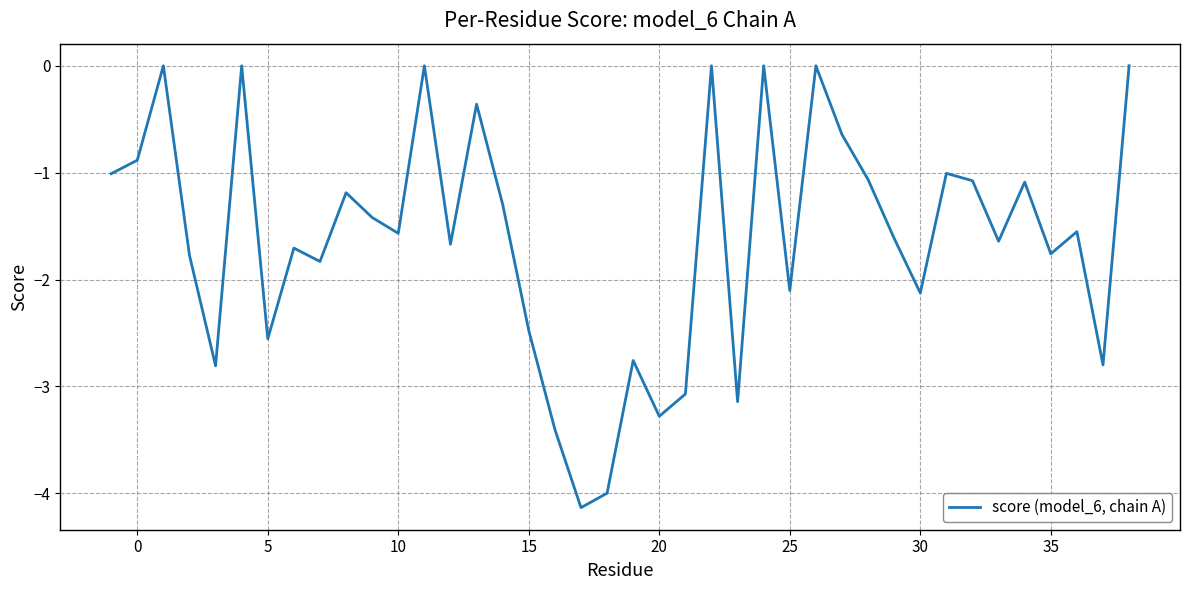

What is the difference between the maximum and minimum values?

4.1